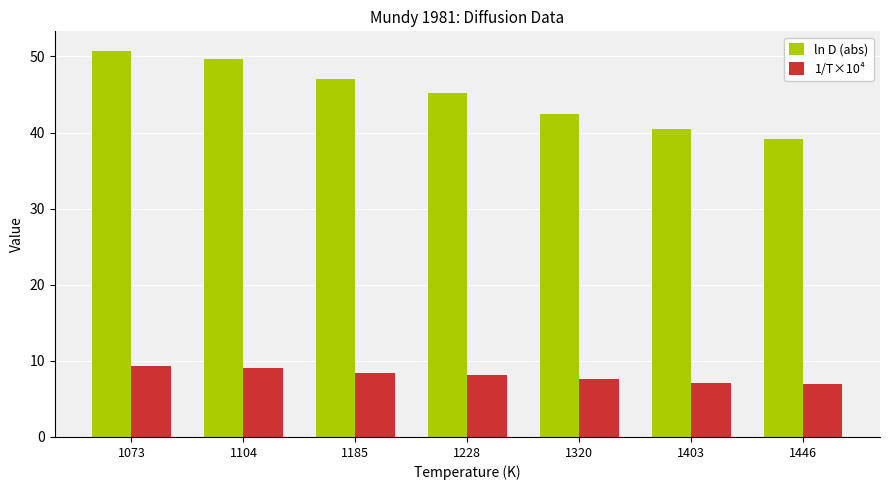

Is the value of 1/T×10⁴ at 1403 greater than the value of ln D (abs) at 1403?

No